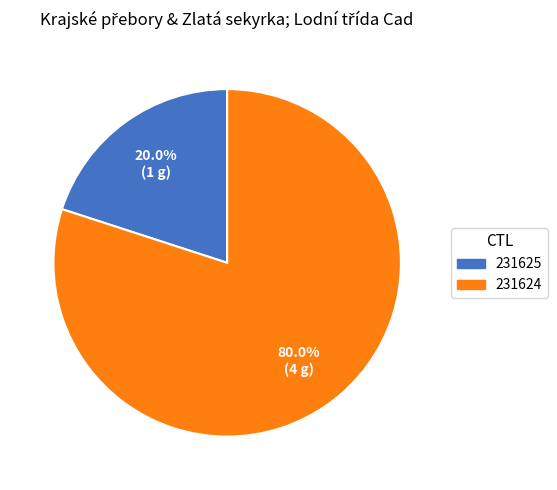

What is the largest slice in the pie chart?

231624